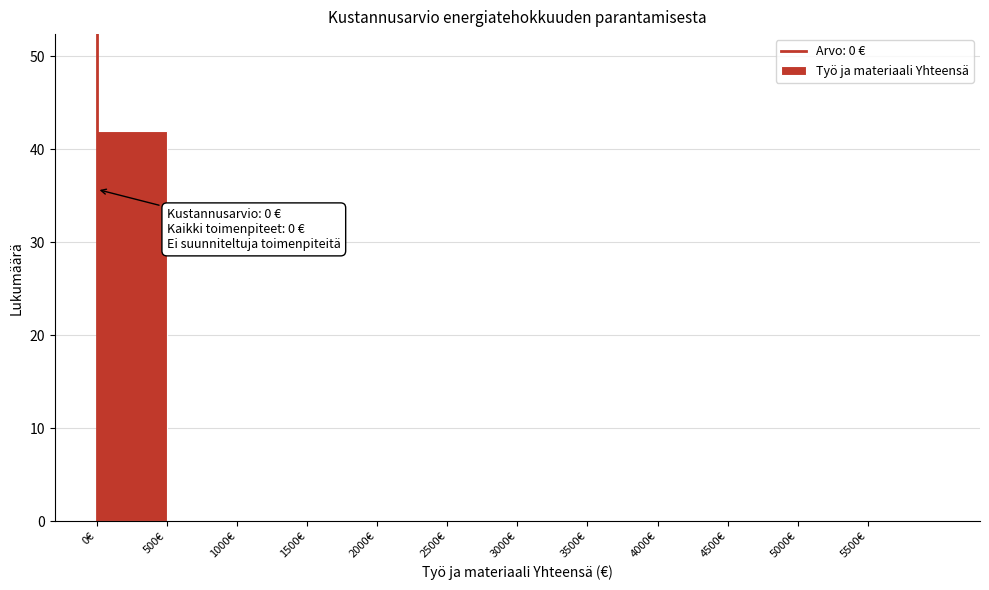

Over which range of the x-axis is the bar tallest?

0 to 500